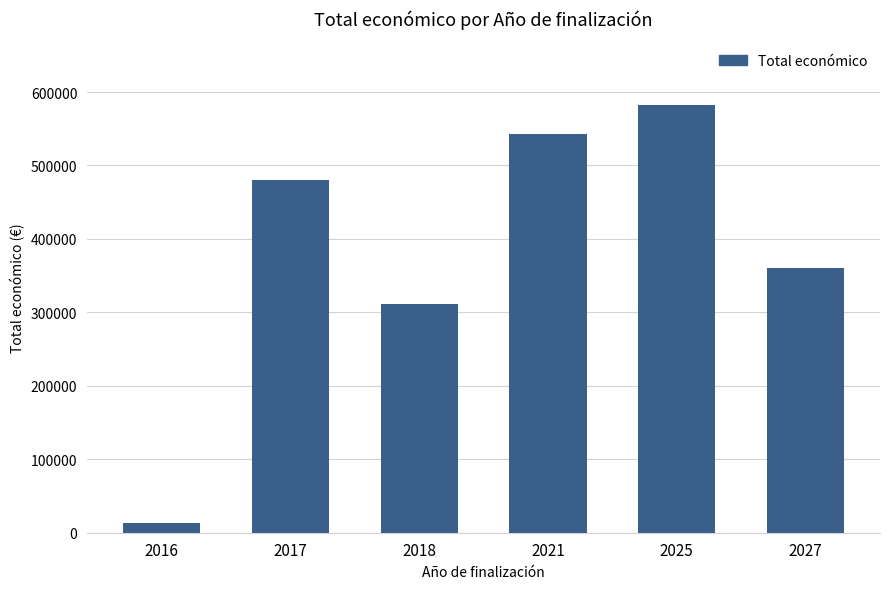

Which has a higher value, 2017 or 2027?

2017